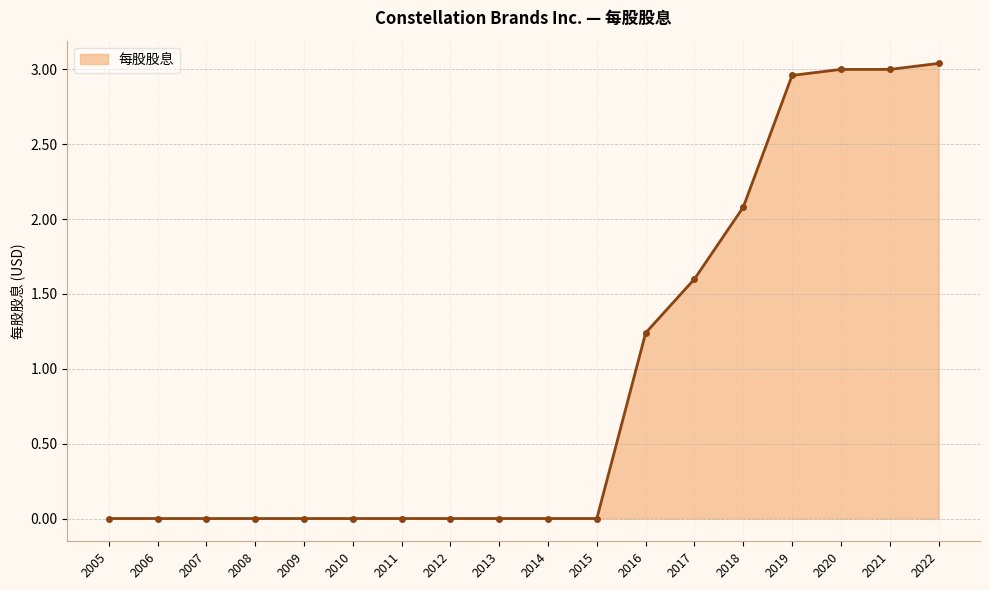

Which has a higher value, 2017 or 2008?

2017